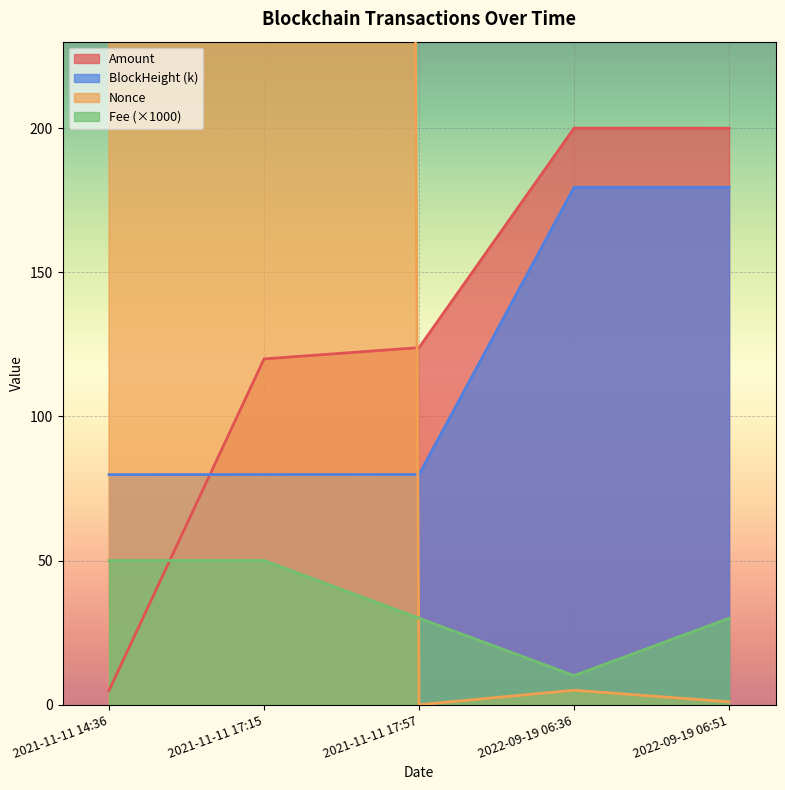

True or false: Fee has more than 1 points higher than both neighbors.

False